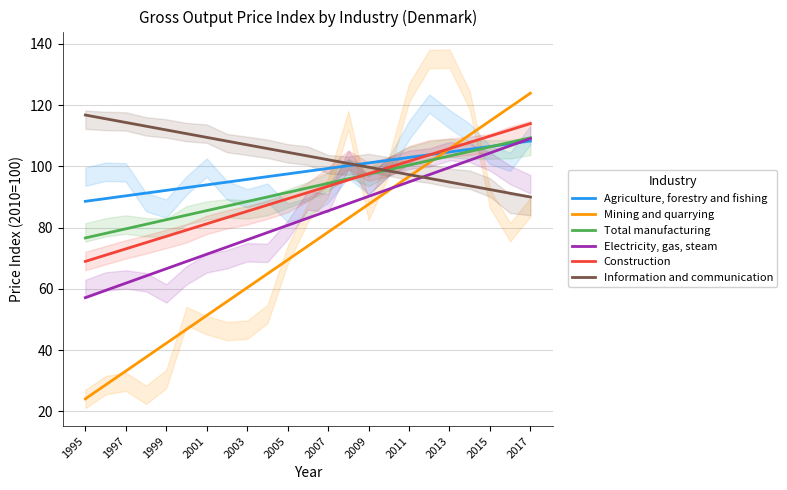

How many lines are shown in the chart?

6